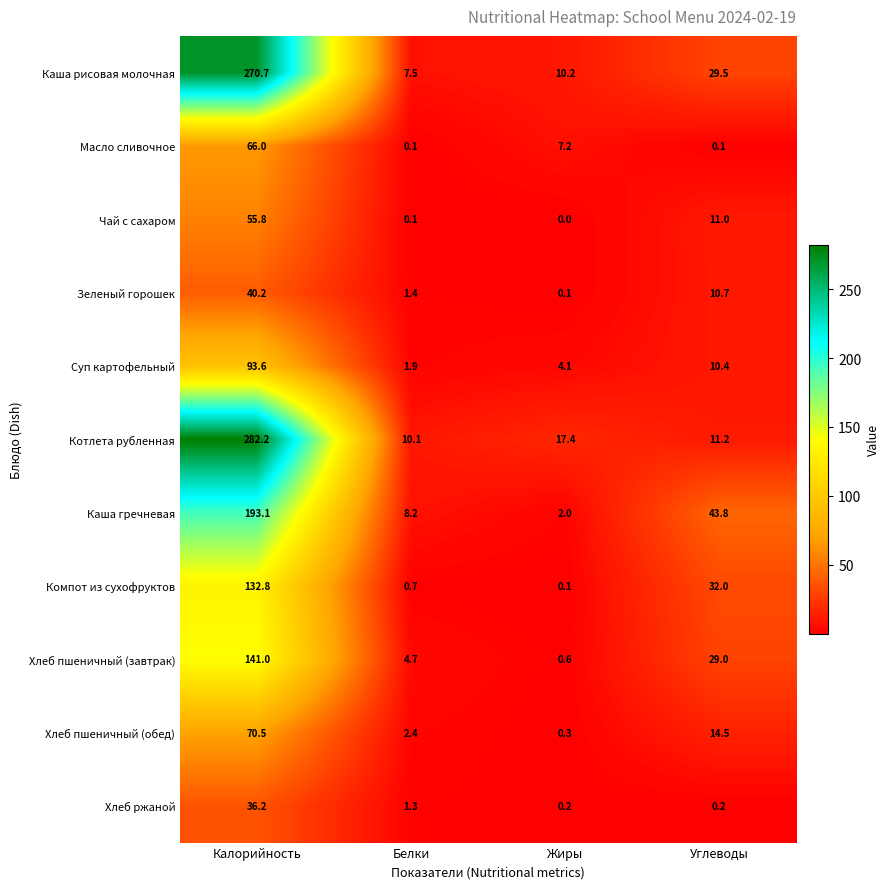

Which label corresponds to the largest value in the chart?

Калорийность